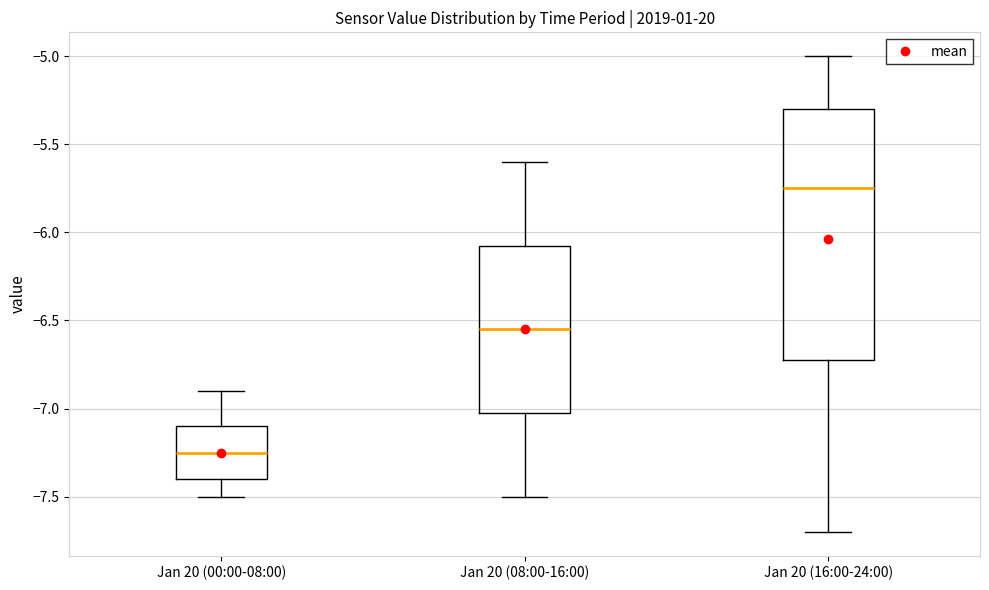

Where does the lower whisker of the box for Jan 20 (08:00-16:00) end on the y-axis? The values are not printed on the chart, so give them approximately, as read against the axis.

-7.50